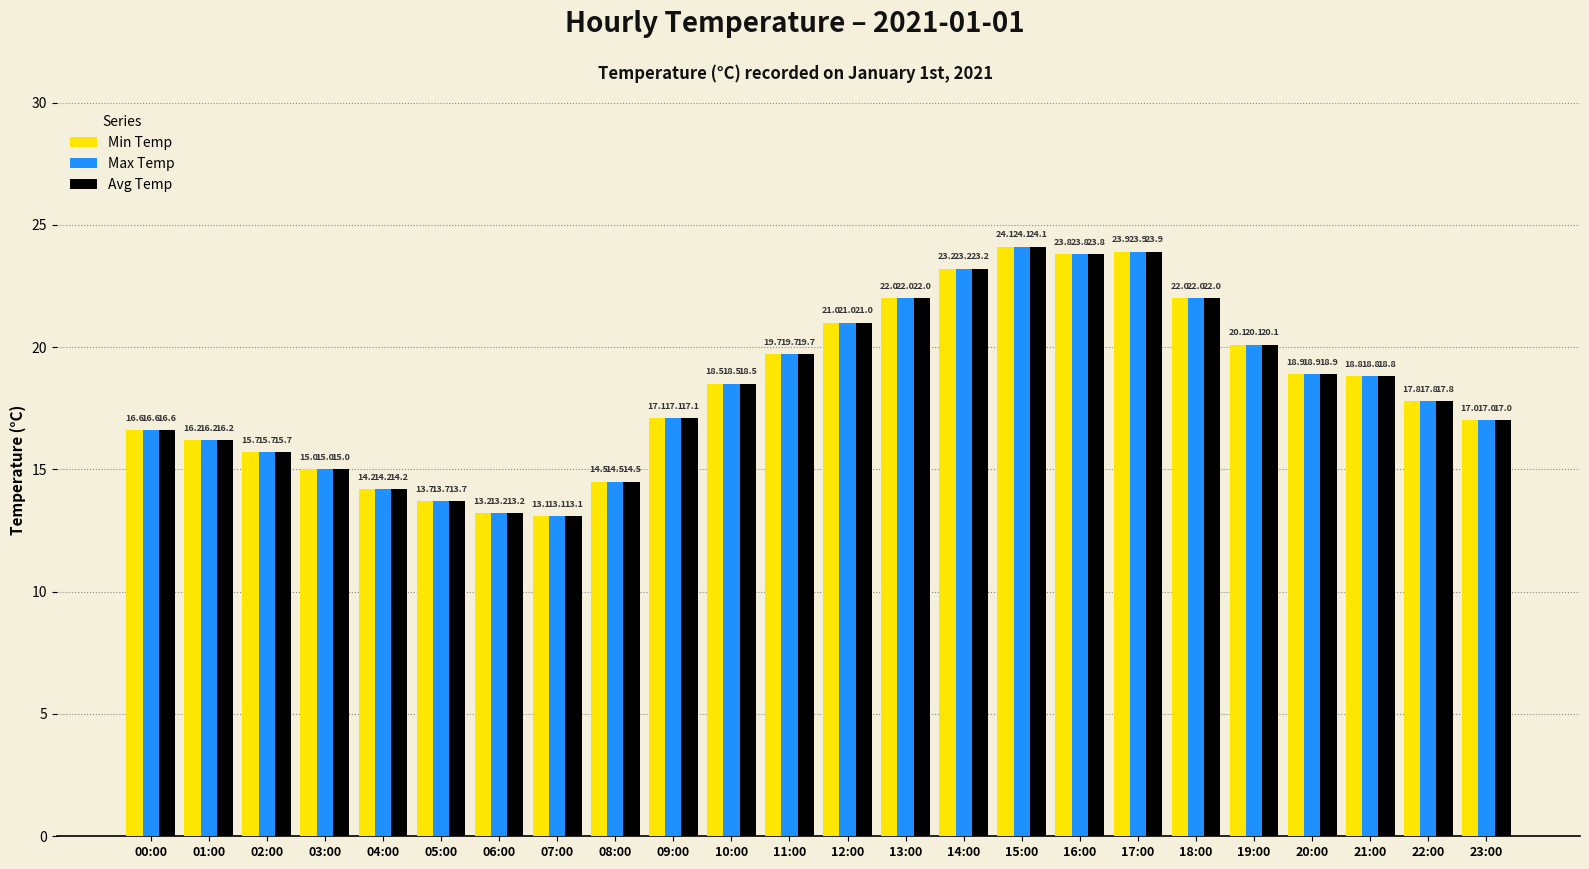

What is the difference between the maximum and minimum values in the Max Temp series?

11.0